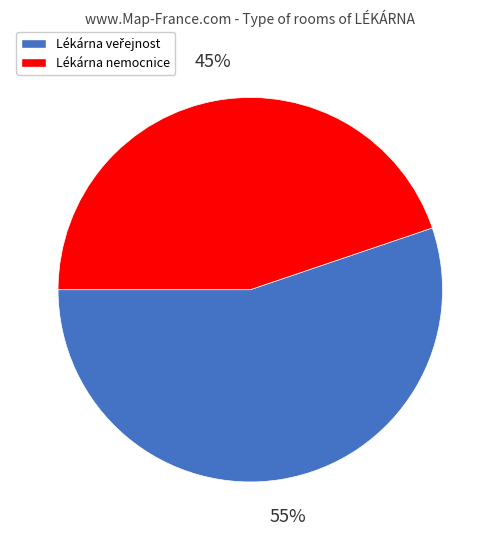

True or false: Lékárna nemocnice accounts for 30% of the total.

False